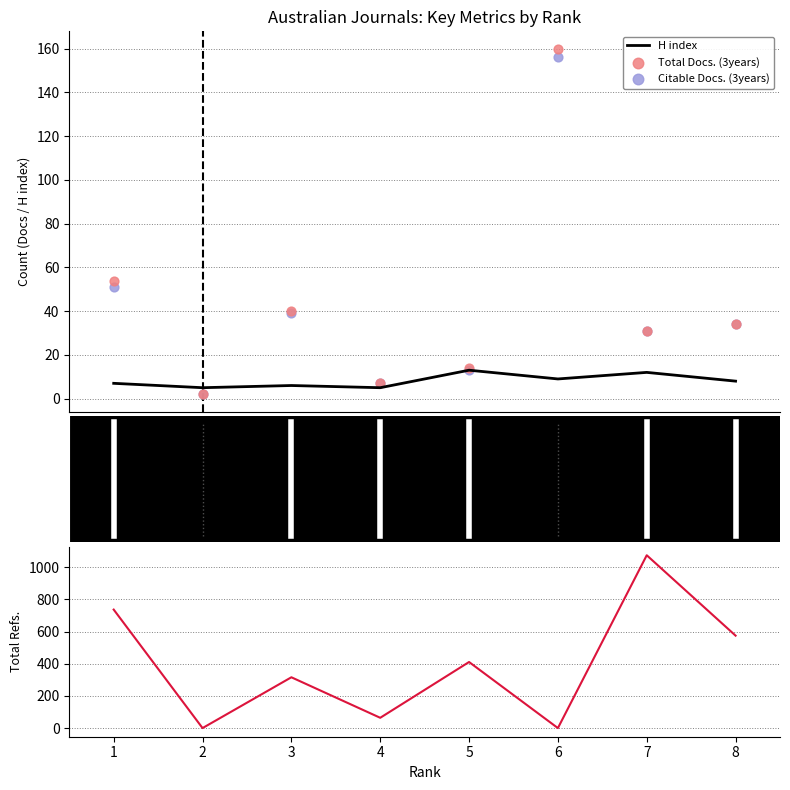

At how many categories does at least one series exceed 712?

2